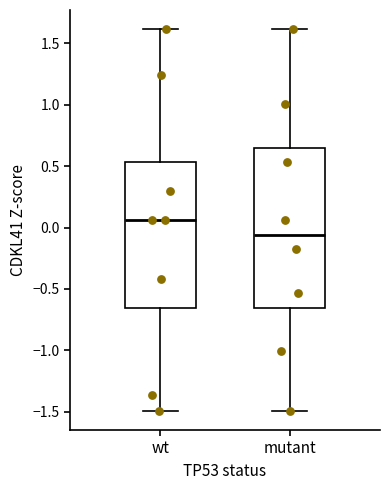

Where does the median line of the box for wt sit on the y-axis? The values are not printed on the chart, so give them approximately, as read against the axis.

0.05